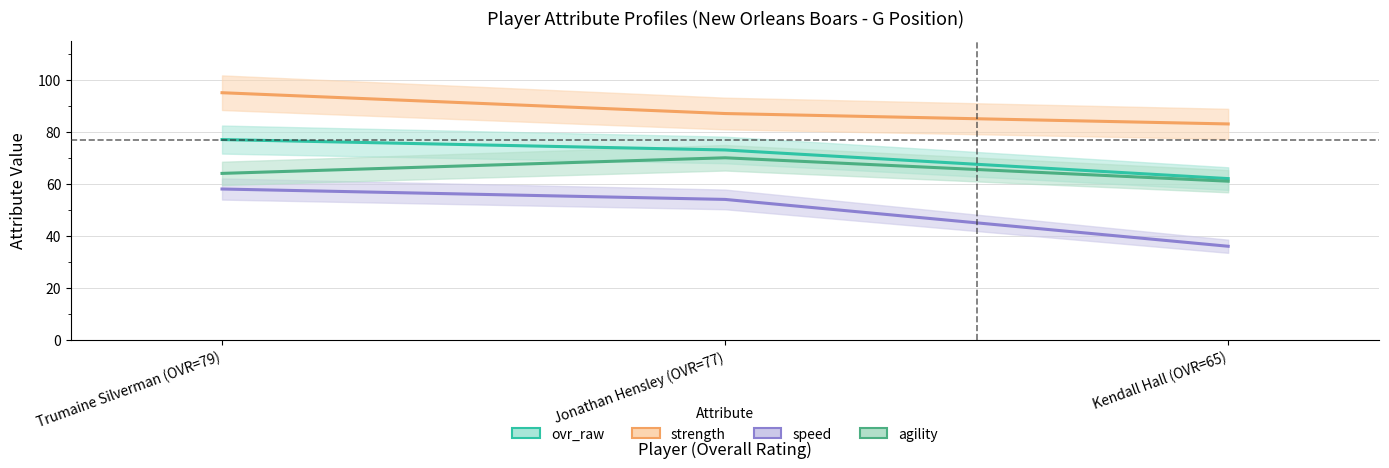

At how many categories does at least one series exceed 70?

3